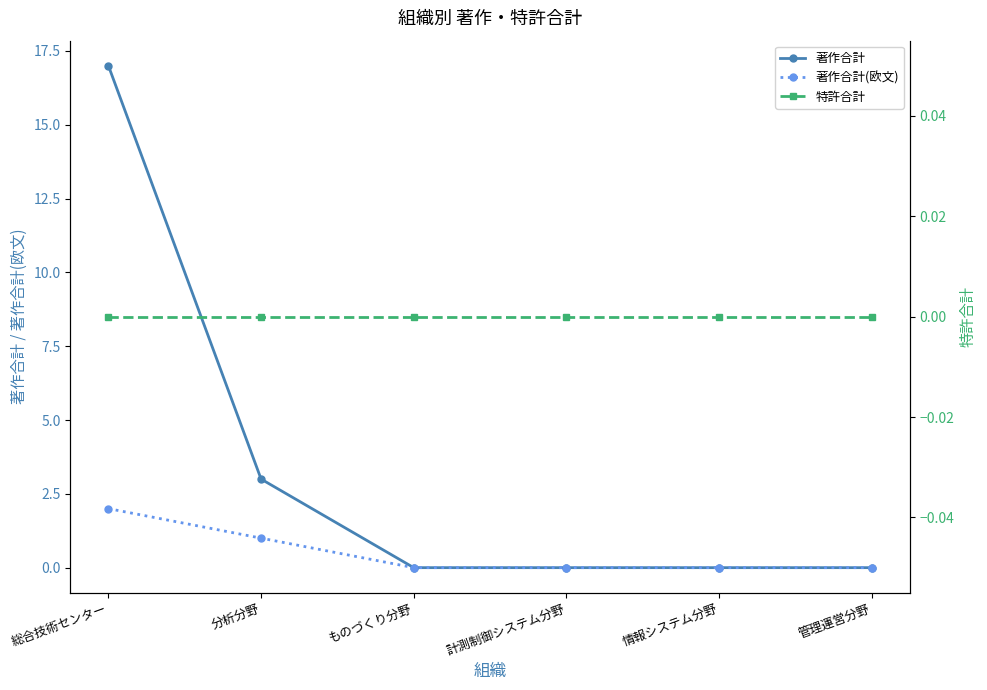

True or false: 著作合計 and 特許合計 intersect in this chart.

False